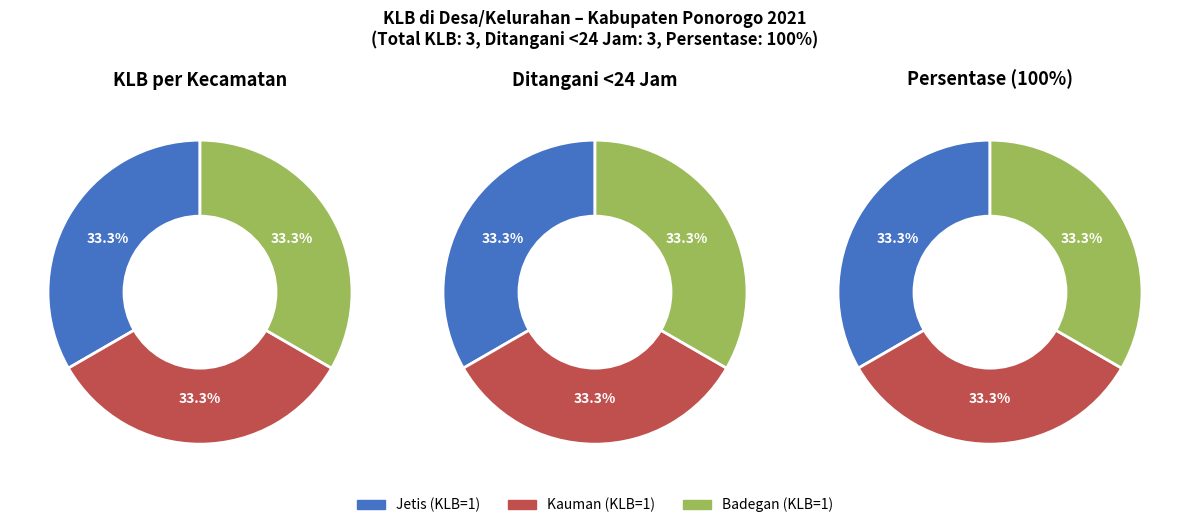

Combined, do Badegan and Jetis account for over 50%?

Yes